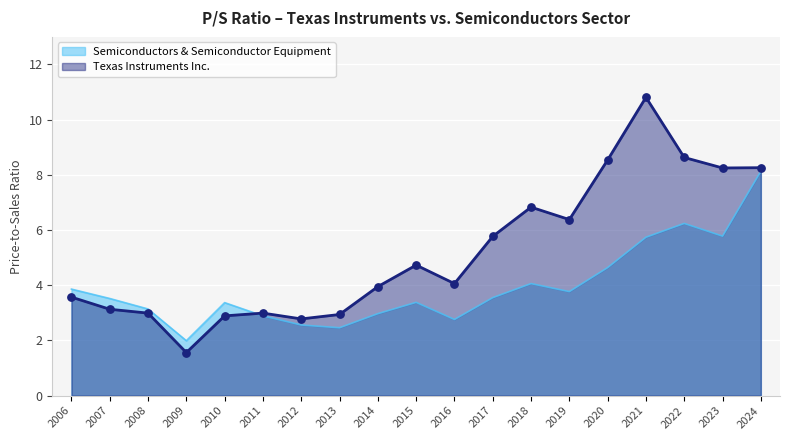

At how many categories does at least one series exceed 9?

1